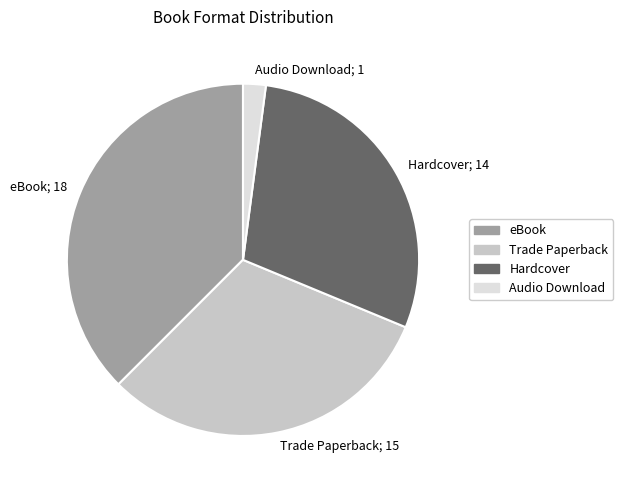

Is the sum of eBook; 18 and Trade Paperback; 15 greater than half?

Yes